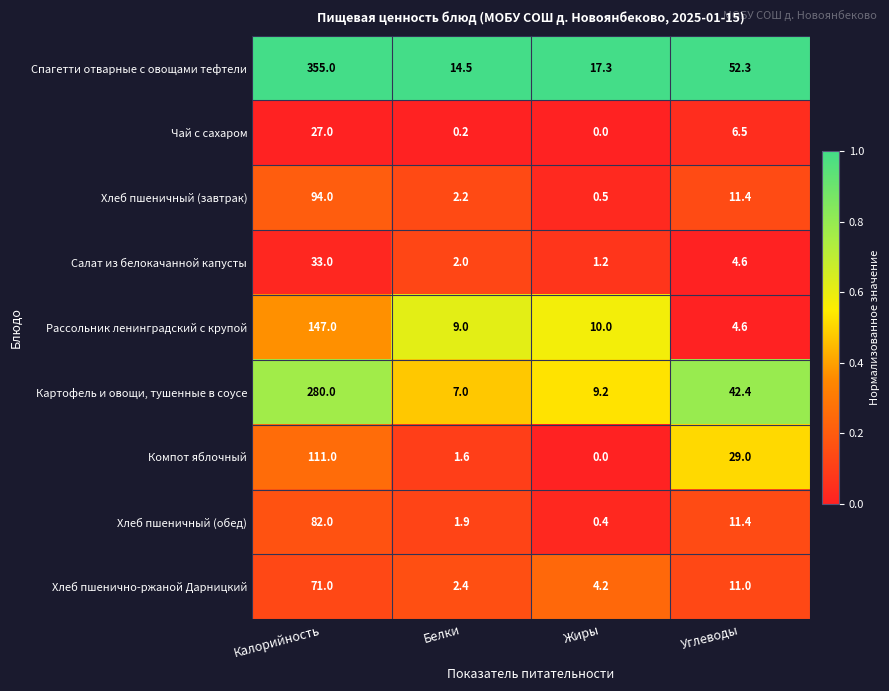

The Салат из белокачанной капусты series shows 2.6 at Белки. True or false?

False